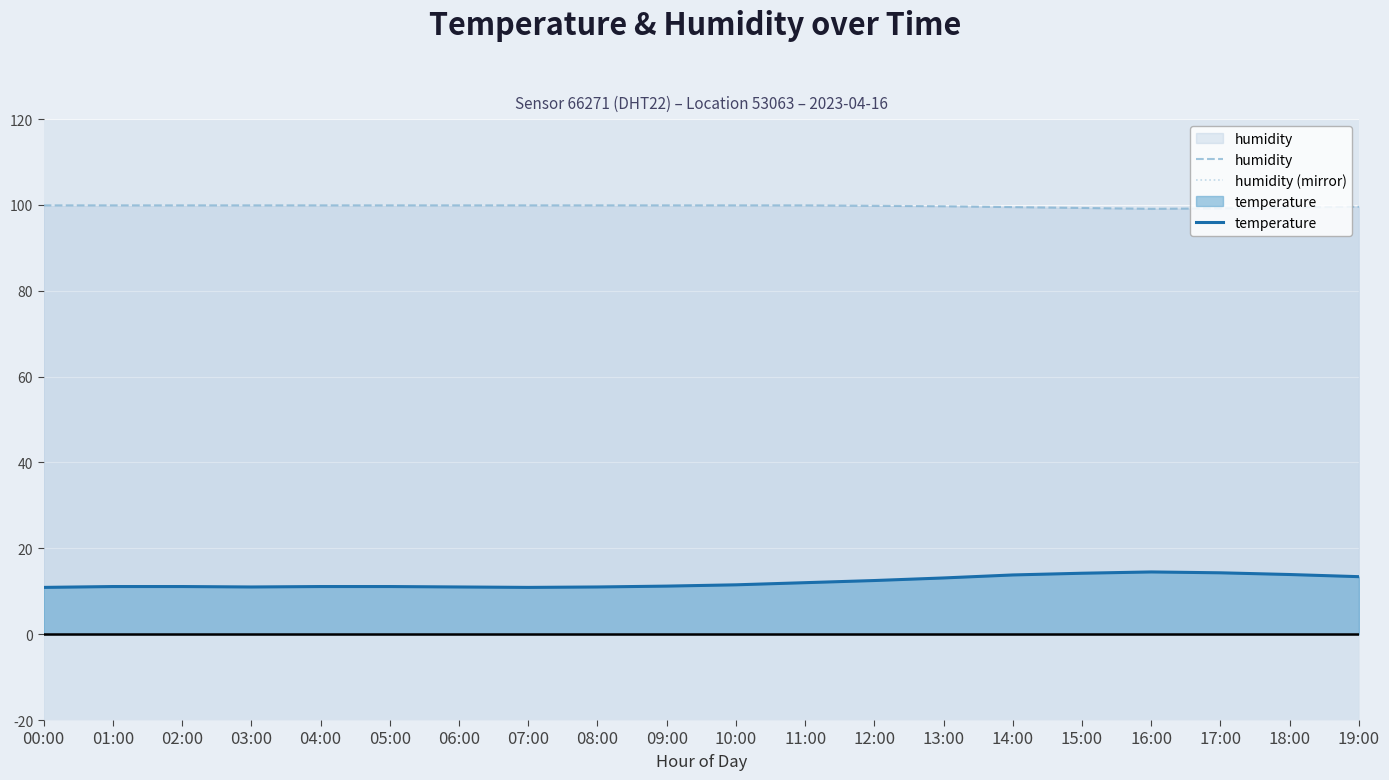

At how many categories does at least one series exceed -50?

20